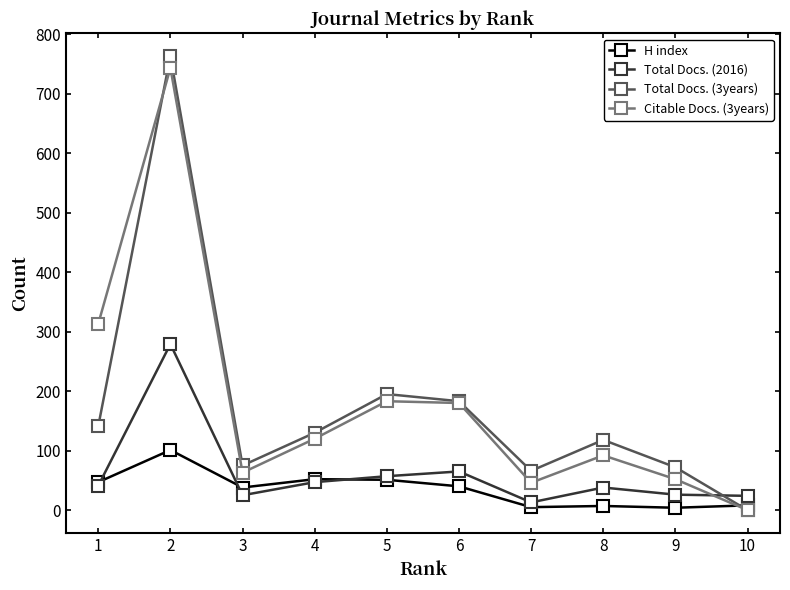

How many values in the Total Docs. (3years) series are below 130?

5